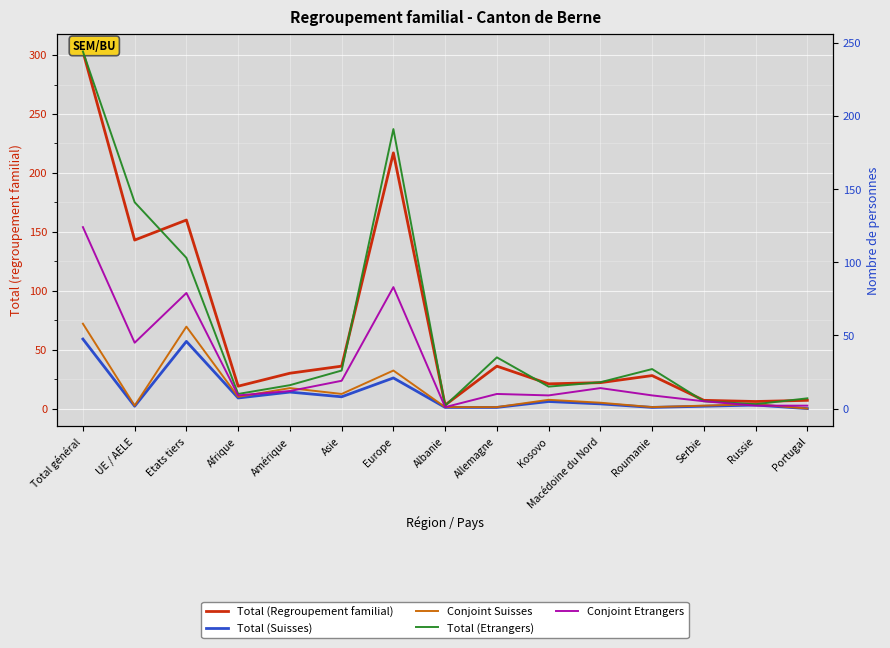

Is it true that Total (Etrangers) equals 43 at Asie?

False